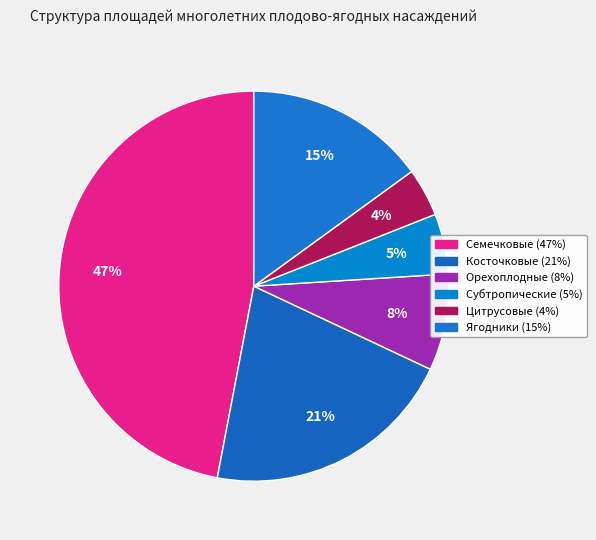

To the nearest percent, what is the difference between the largest and smallest slice percentages?

43%